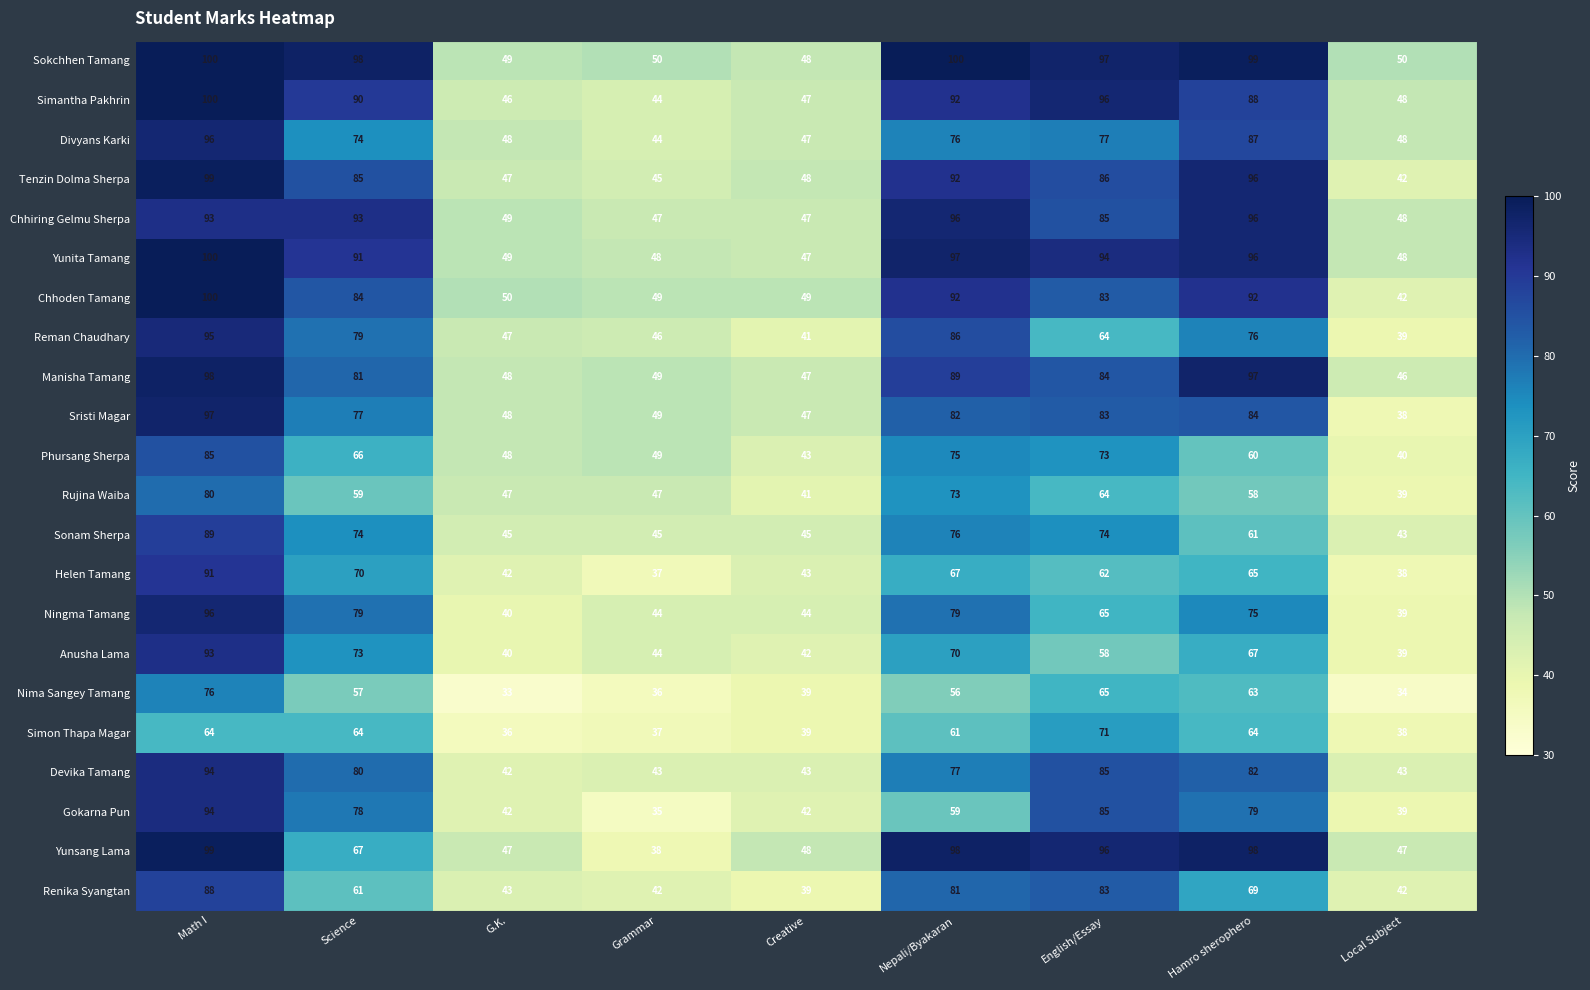

Between English/Essay and Hamro sherophero, which series saw the biggest shift?

Renika Syangtan